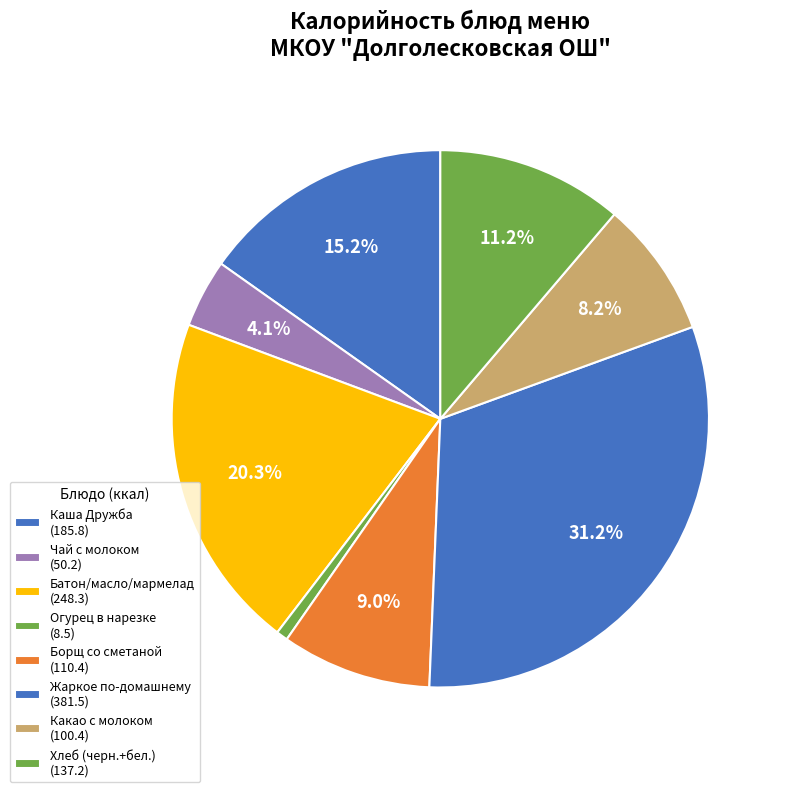

To the nearest percent, what is the difference between the largest and smallest slice percentages?

31%